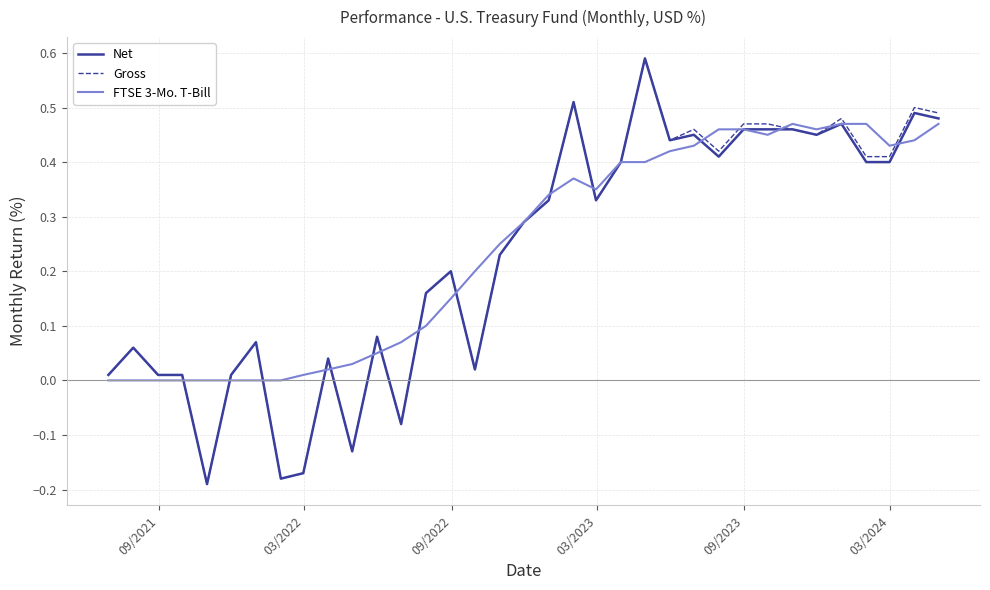

Is this an area chart (filled region under the line)?

No